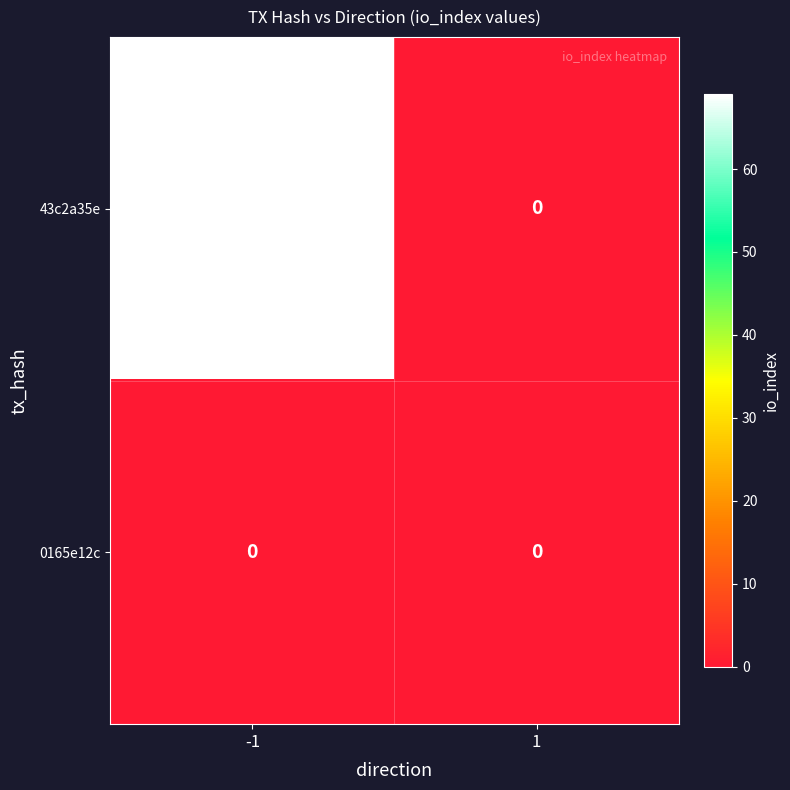

How many positive values does the 43c2a35e series have?

1